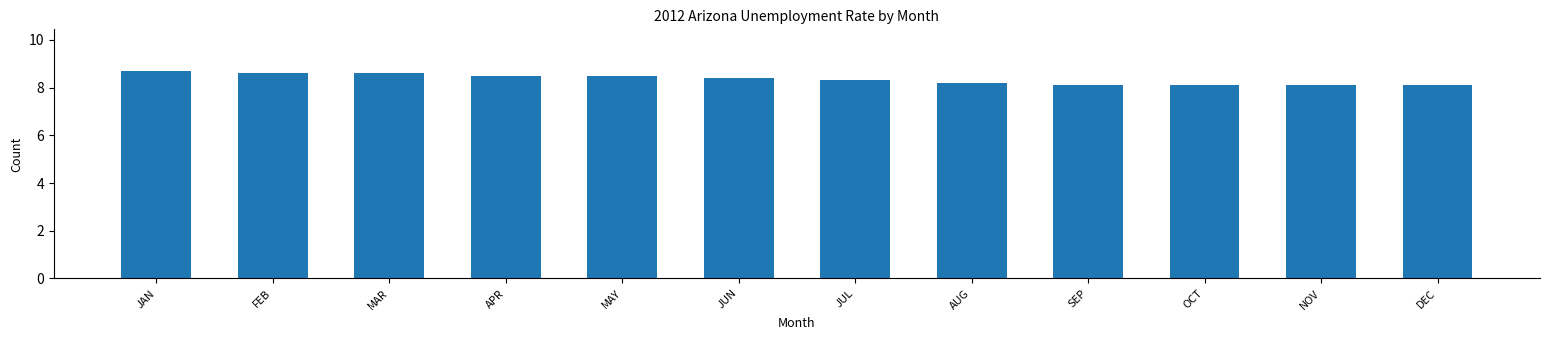

Does the chart contain stacked bars?

No